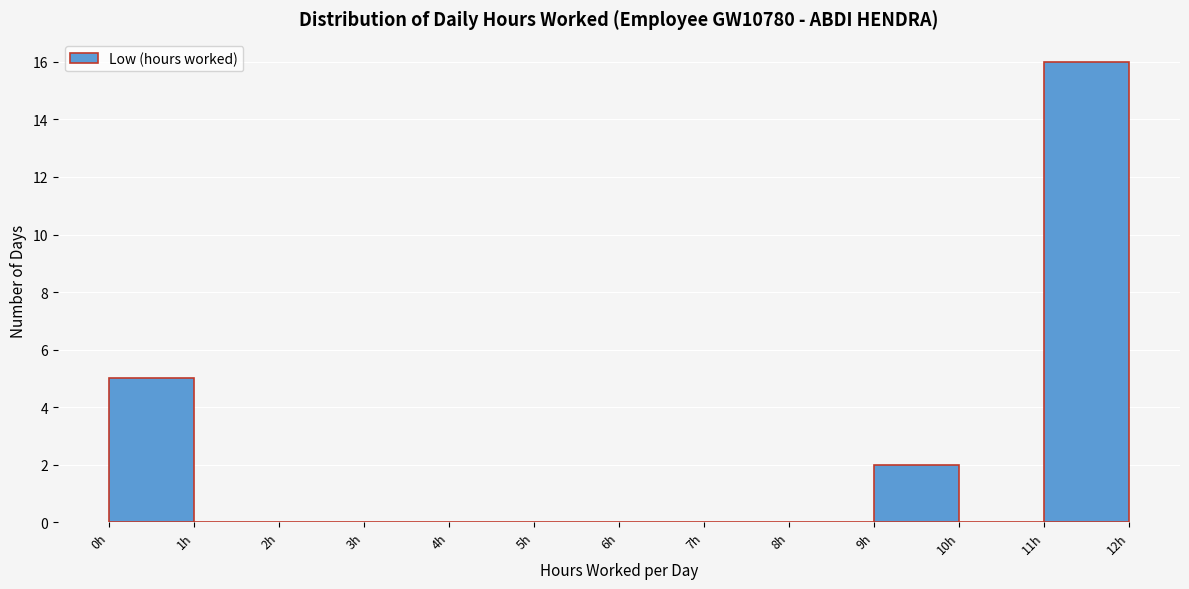

Over which range of the x-axis is the bar tallest?

11 to 12